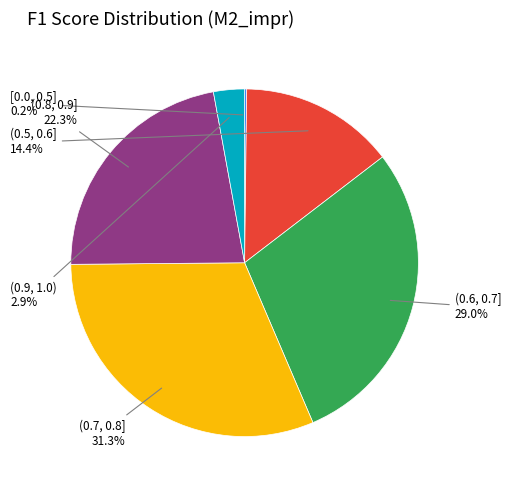

Is there any slice that represents more than half of the pie?

No